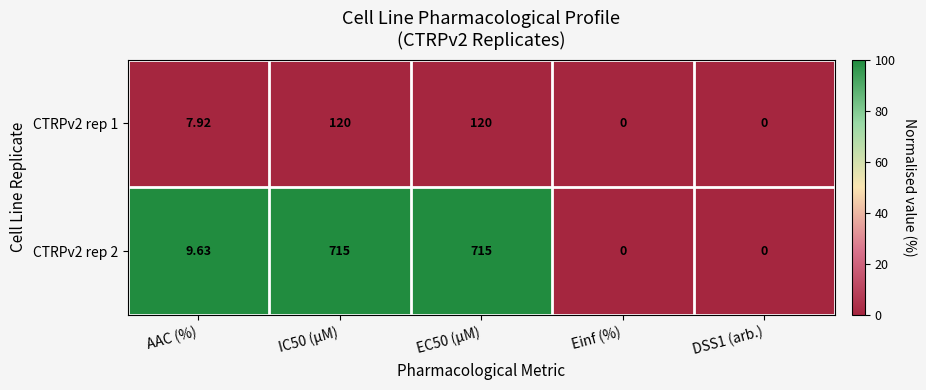

Which series has the largest total across all categories?

CTRPv2 rep 2